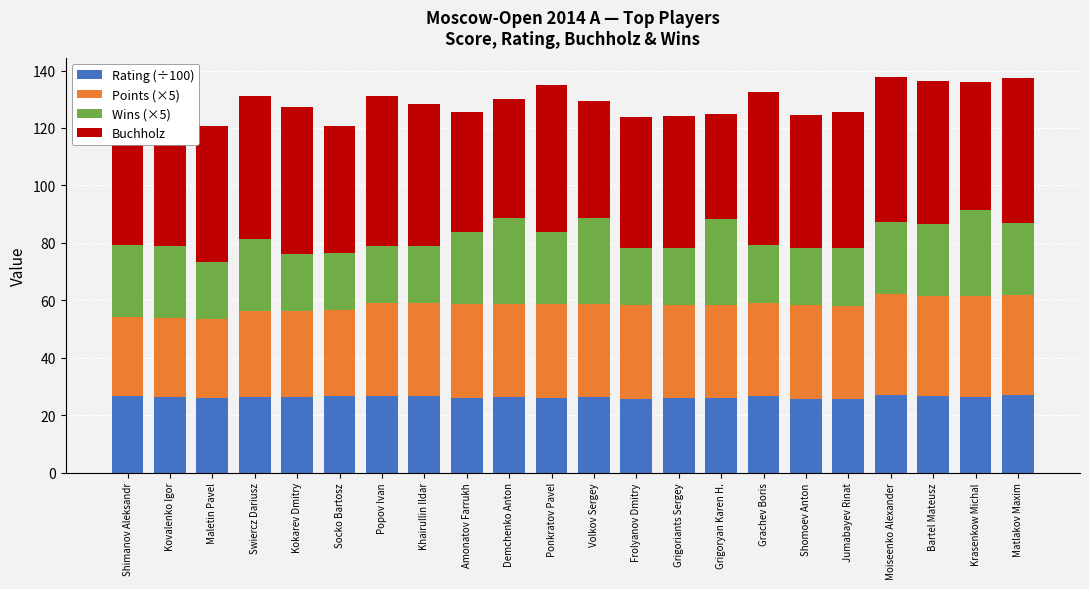

The Rating (÷100) series shows 26.3 at Swiercz Dariusz. True or false?

True